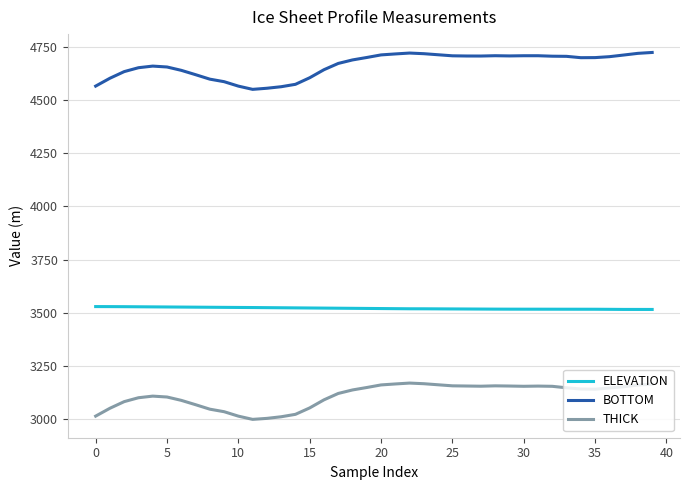

Which series has the largest total across all categories?

BOTTOM